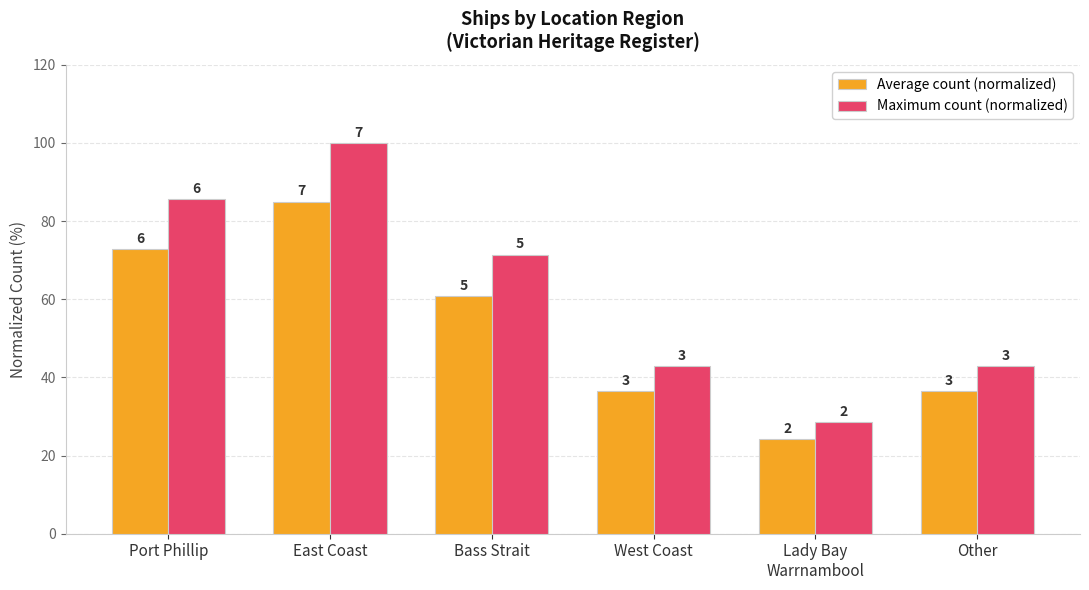

How many bars are there in each group?

2